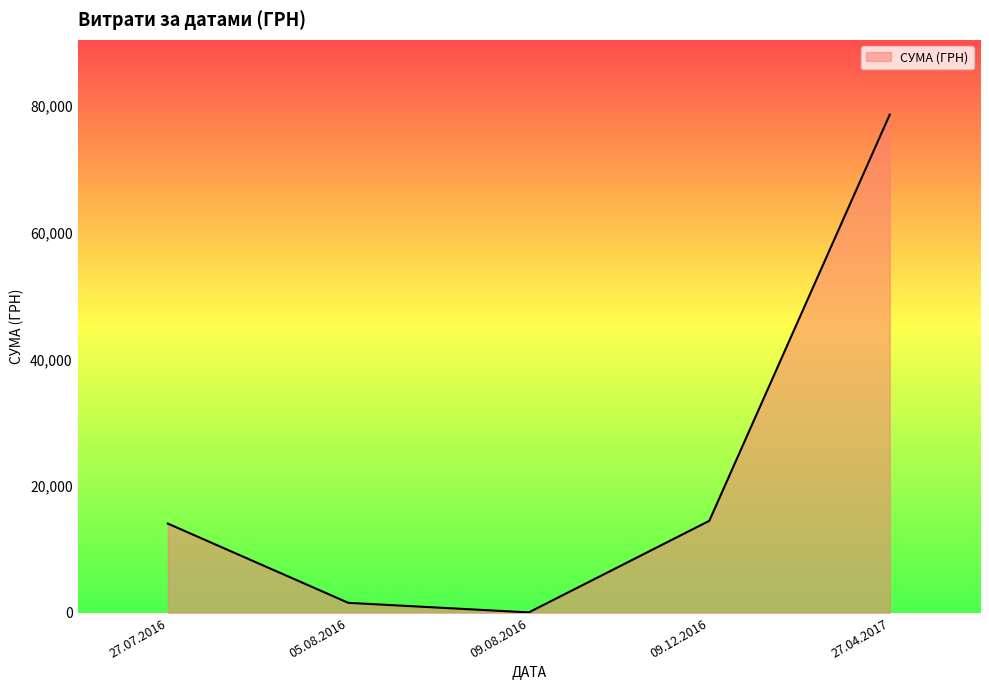

True or false: the data shows 1596.0 at 05.08.2016.

True